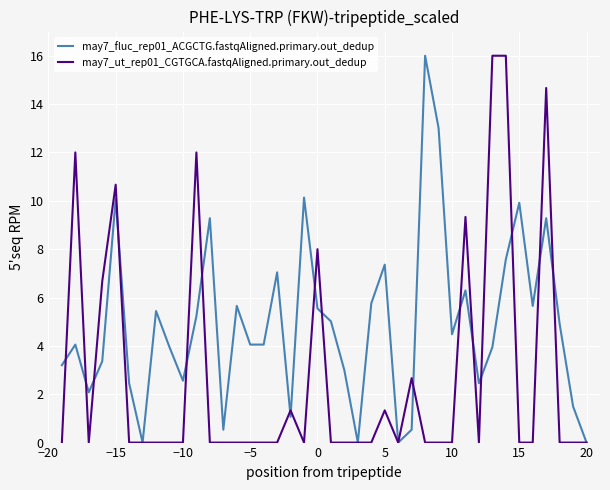

Reading left to right, what are all the values shown in this chart?

may7_fluc_rep01_ACGCTG.fastqAligned.primary.out_dedup: 3.2	4.1	2.1	3.4	10.1	2.5	0.0	5.4	3.9	2.6	5.2	9.3	0.5	5.7	4.1	4.1	7.0	1.1	10.1	5.5	5.0	3.0	0.0	5.8	7.4	0.0	0.5	16.0	13.0	4.5	6.3	2.5	3.9	7.6	9.9	5.7	9.3	4.9	1.5	0.0
may7_ut_rep01_CGTGCA.fastqAligned.primary.out_dedup: 0.0	12.0	0.0	6.7	10.7	0.0	0.0	0.0	0.0	0.0	12.0	0.0	0.0	0.0	0.0	0.0	0.0	1.3	0.0	8.0	0.0	0.0	0.0	0.0	1.3	0.0	2.7	0.0	0.0	0.0	9.3	0.0	16.0	16.0	0.0	0.0	14.7	0.0	0.0	0.0